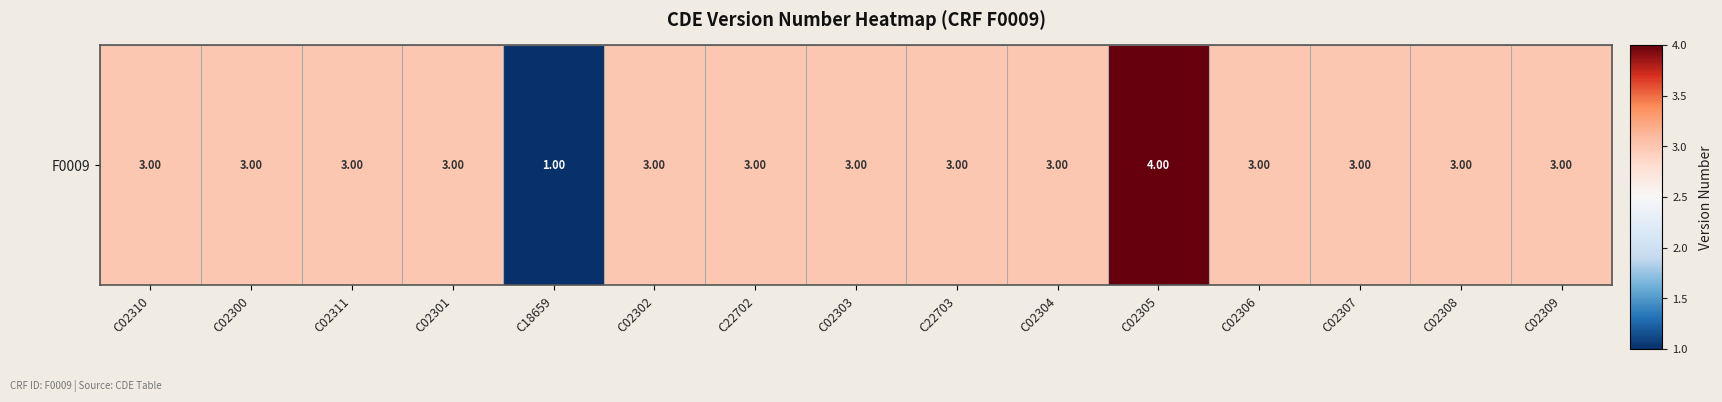

Reading left to right, transcribe all the data shown in this chart.

3	3	3	3	1	3	3	3	3	3	4	3	3	3	3